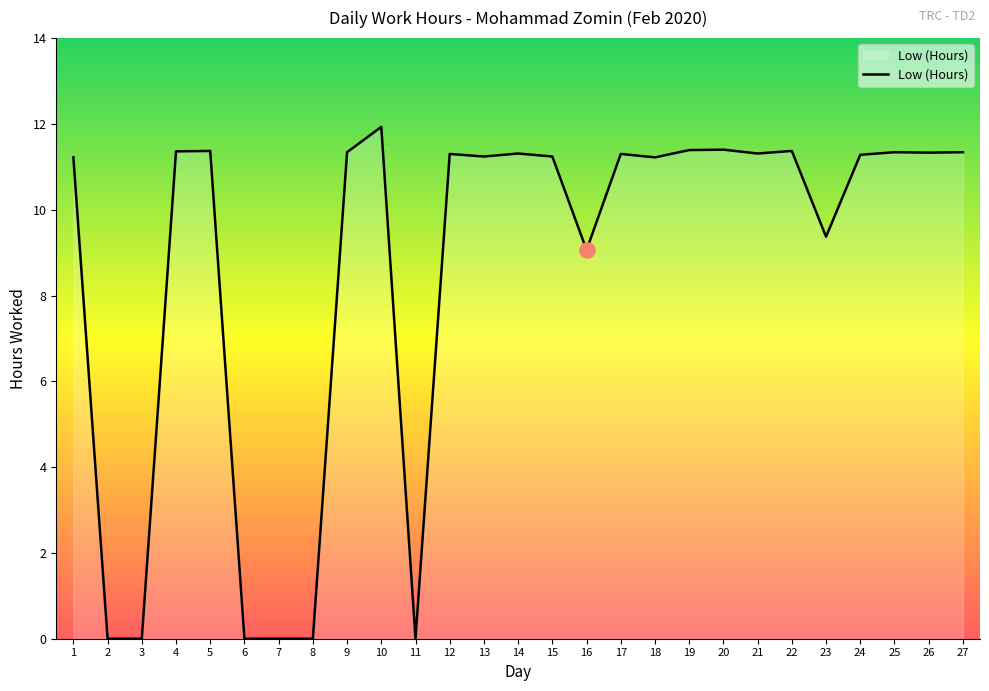

What is the change in value from 1 to 14?

+0.1